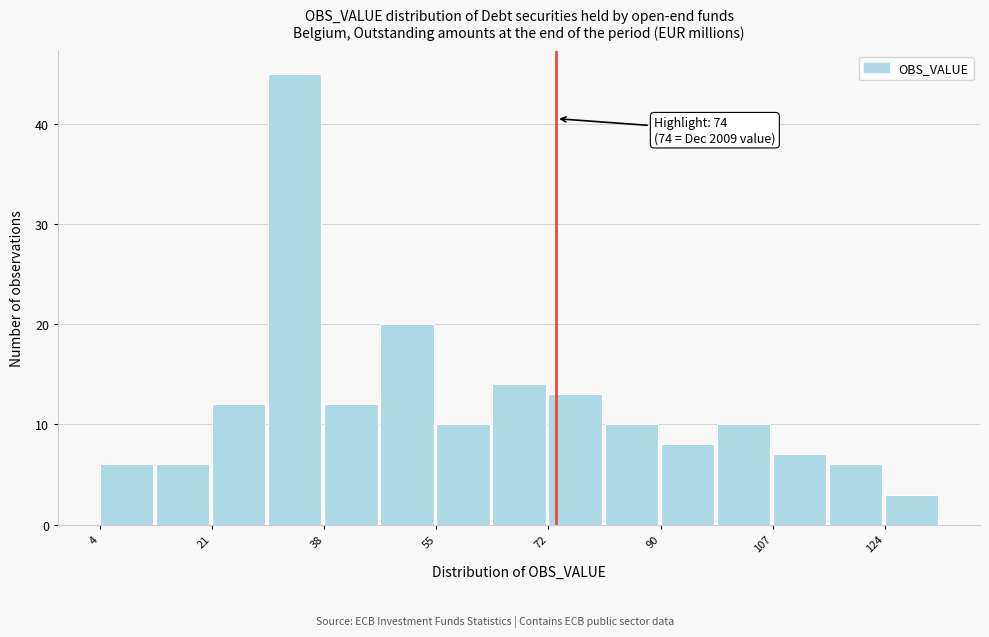

Which range on the x-axis has the tallest bar?

29.8 to 38.4